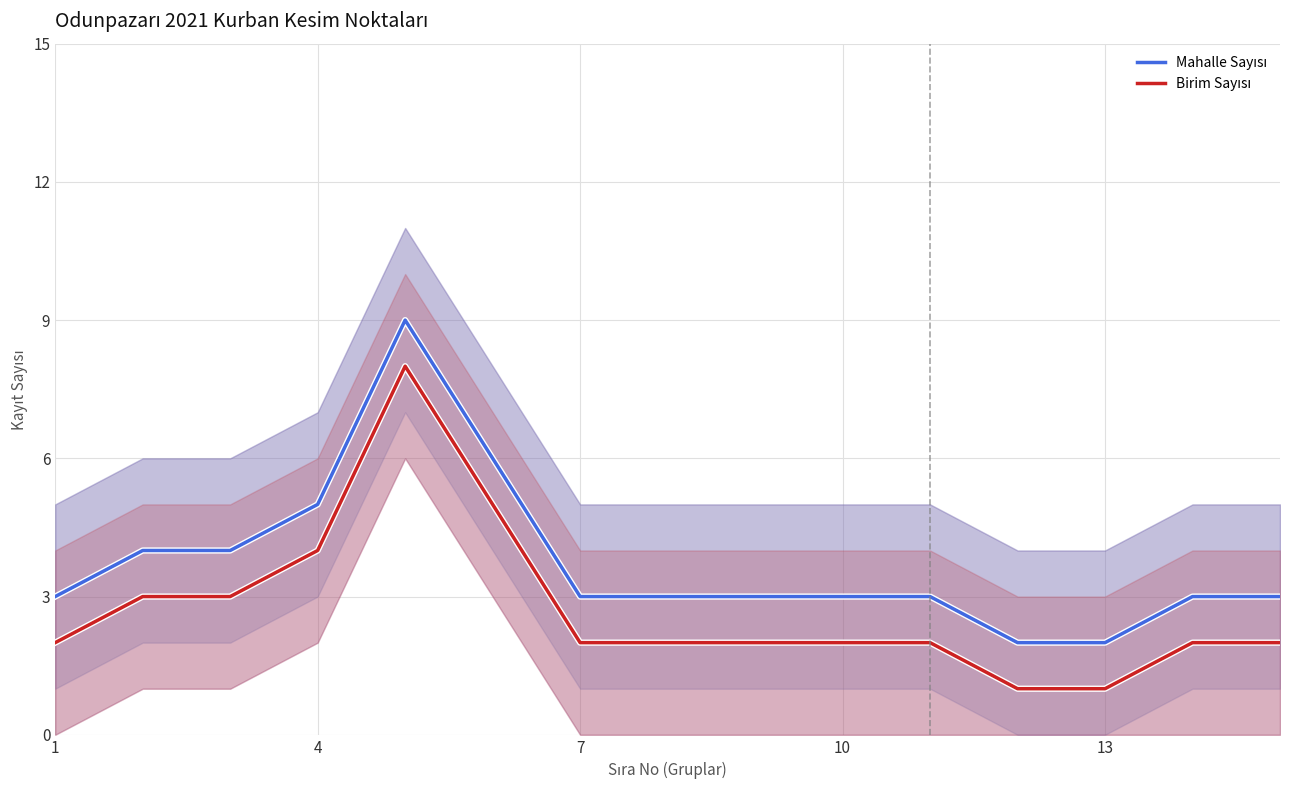

Where is Birim Sayısı nearest to the value 4?

10